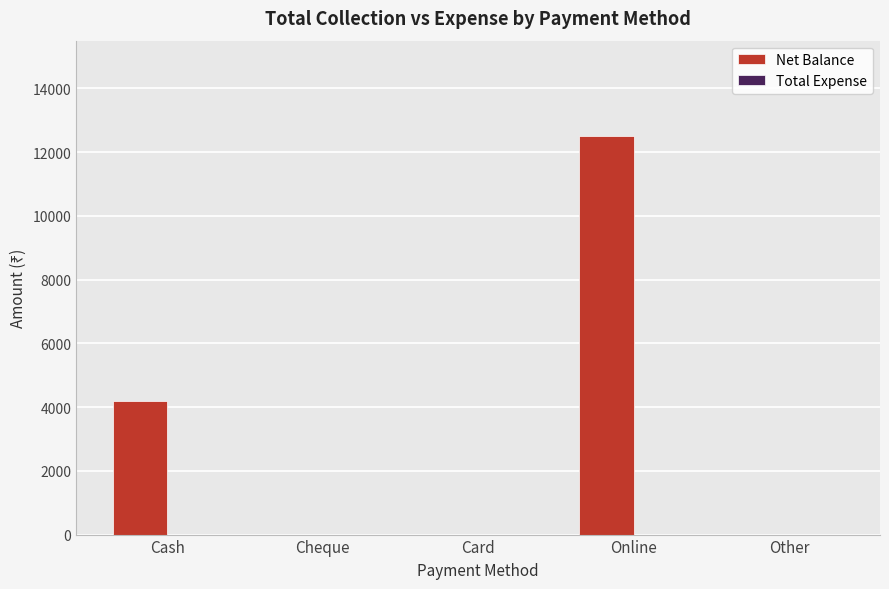

Where is the data nearest to the value 6250?

Cash